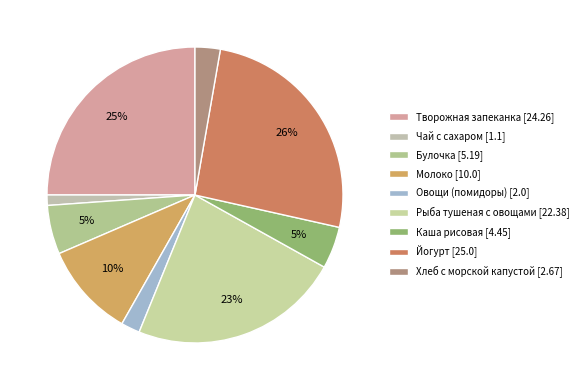

Is there a majority slice in this chart?

No